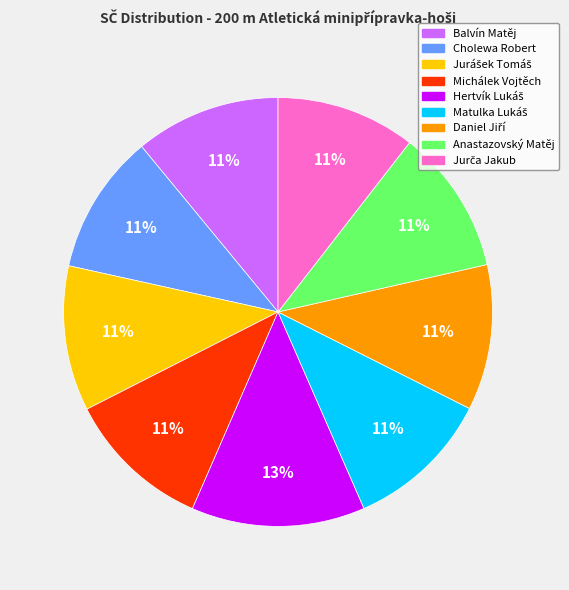

Combined, do Balvín Matěj and Anastazovský Matěj account for over 50%?

No